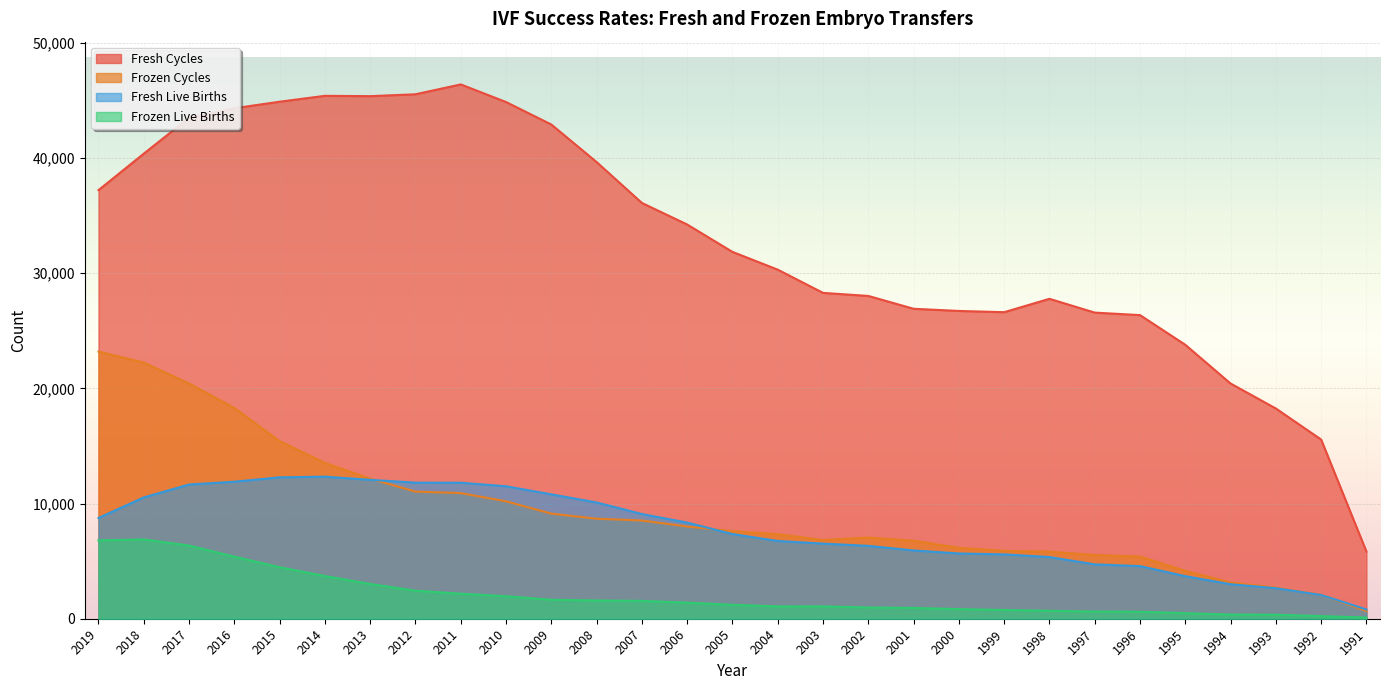

At which label does Fresh Live Births reach its peak?

2014